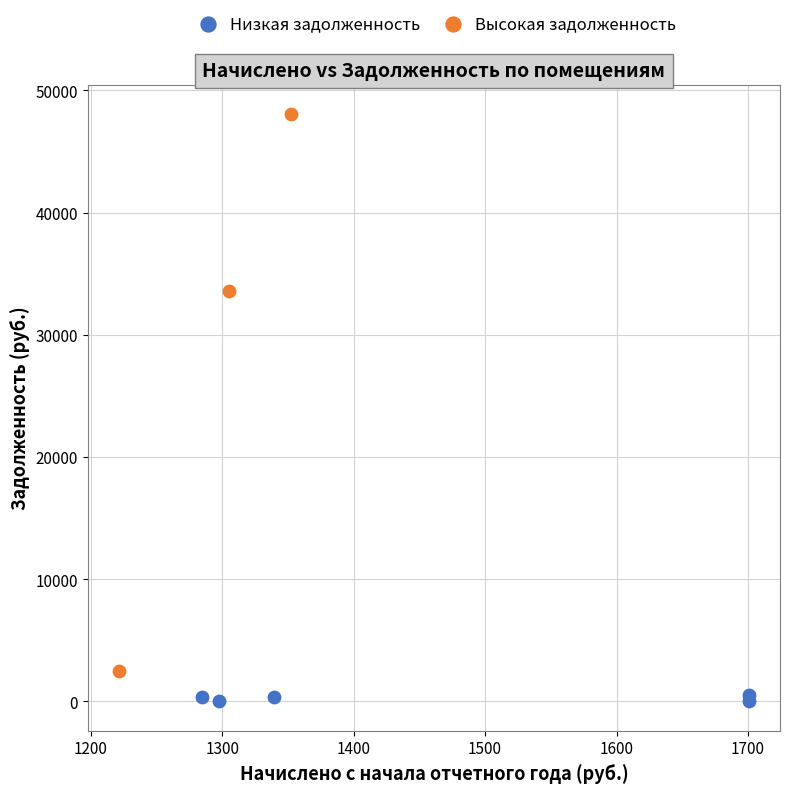

Which series reaches the minimum Y coordinate?

Низкая задолженность